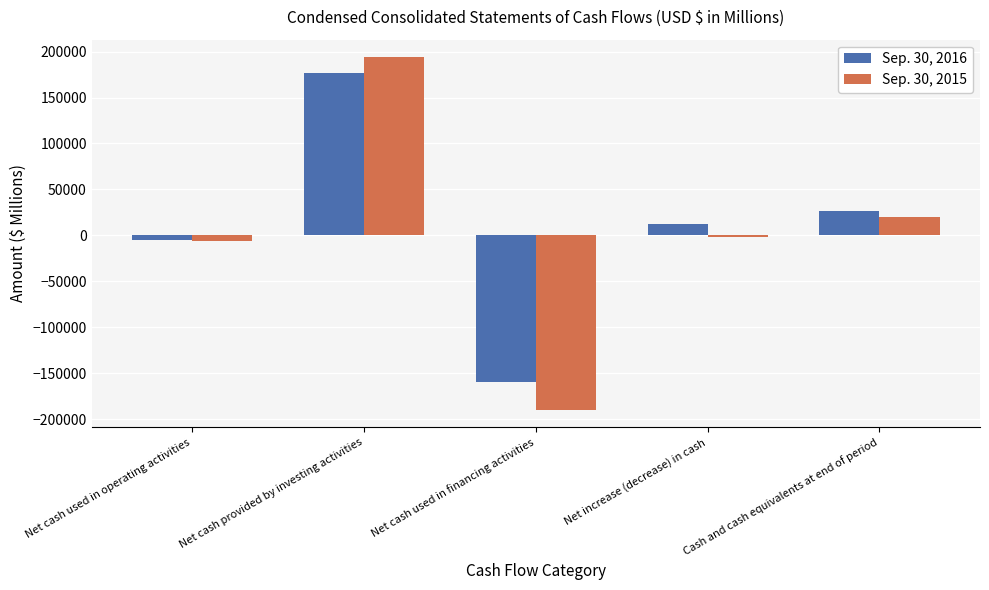

Reading right to left, list all the values displayed in this chart.

Sep. 30, 2016: Cash and cash equivalents at end of period=26559	Net increase (decrease) in cash=11885	Net cash used in financing activities=-159672	Net cash provided by investing activities=176306	Net cash used in operating activities=-4749
Sep. 30, 2015: Cash and cash equivalents at end of period=19915	Net increase (decrease) in cash=-2108	Net cash used in financing activities=-189517	Net cash provided by investing activities=193784	Net cash used in operating activities=-6375